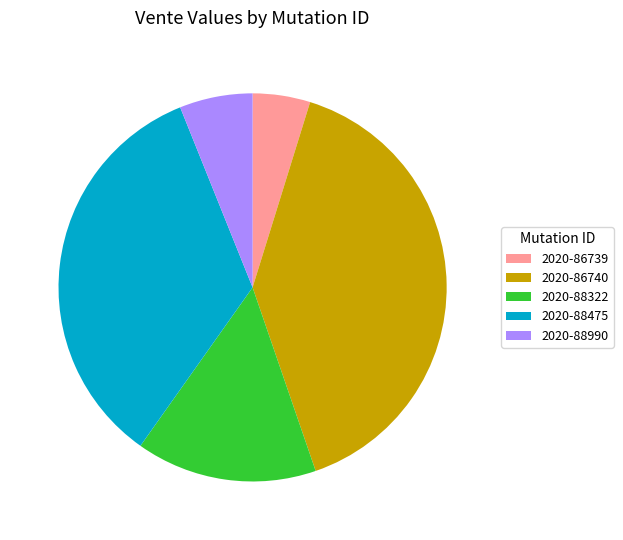

Rank the categories by value from highest to lowest.

2020-86740, 2020-88475, 2020-88322, 2020-88990, 2020-86739